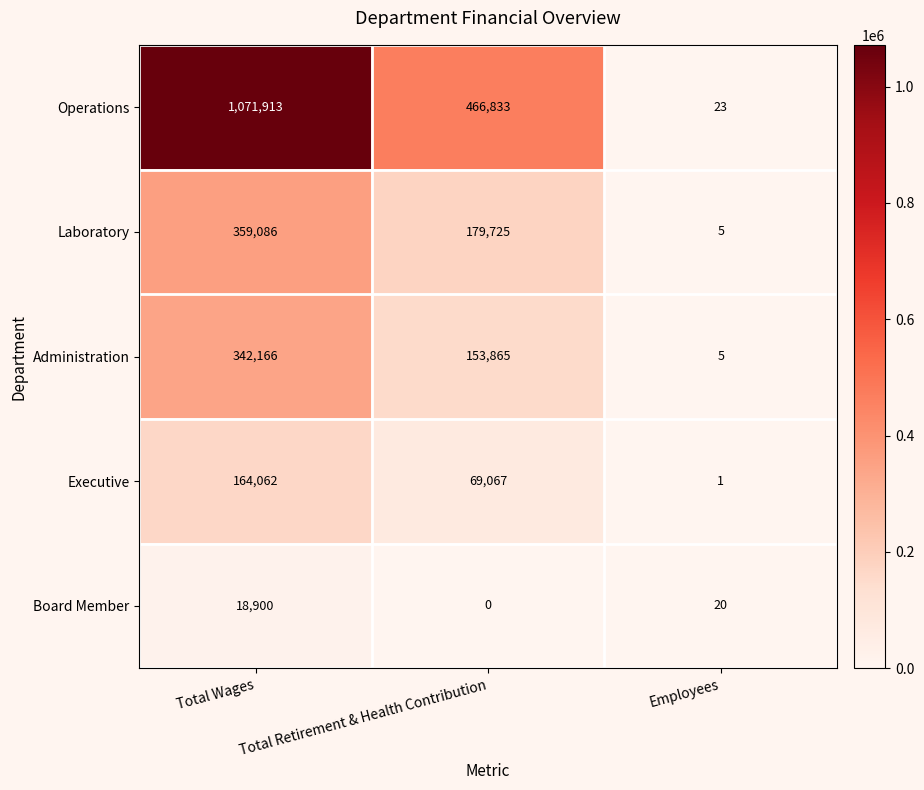

What is the difference between the highest and lowest values at Total Wages?

1053013